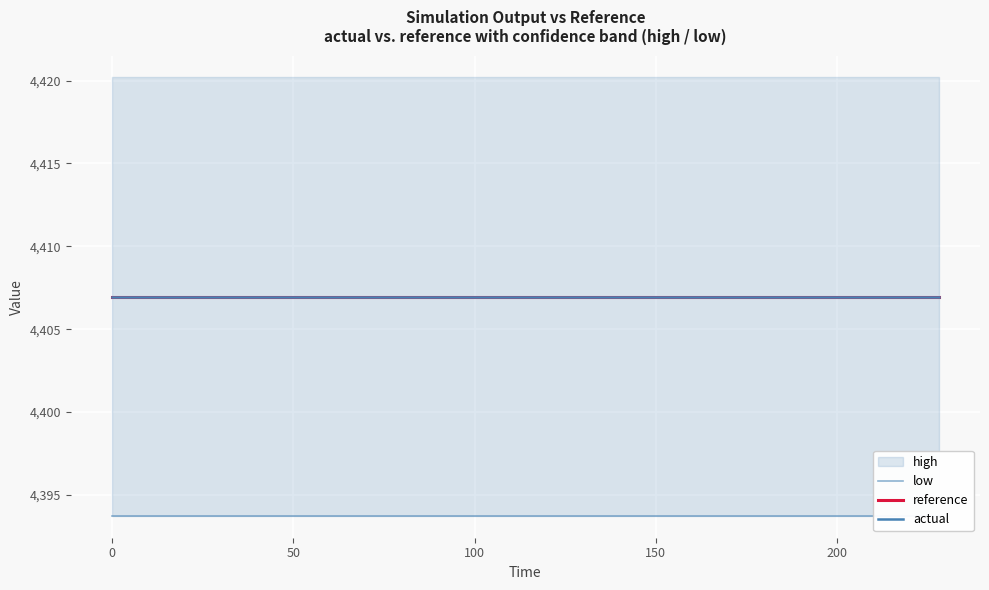

True or false: actual and low cross at least once.

False